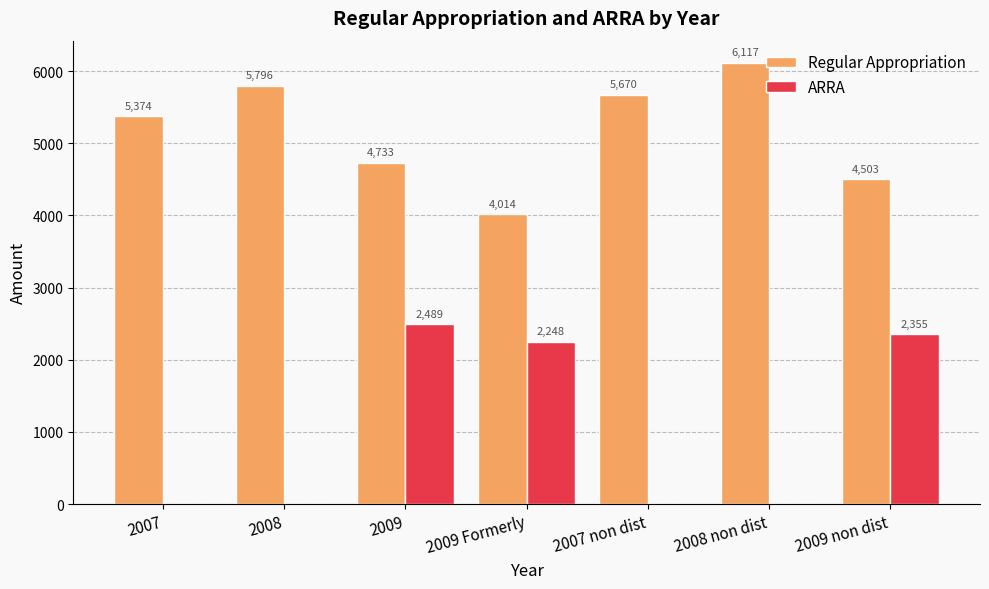

How many groups of bars are there?

7